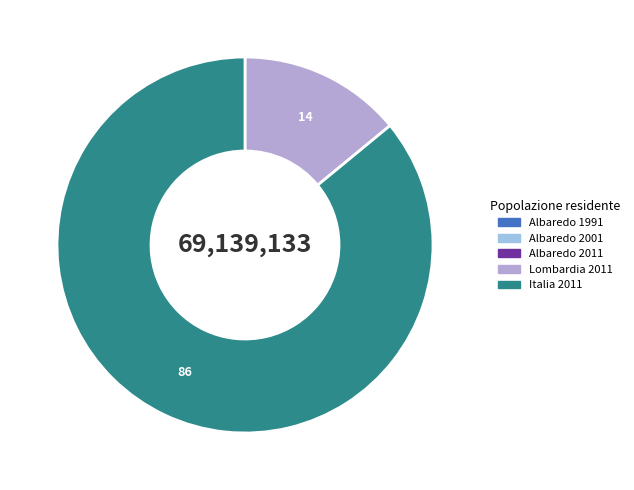

What percentage is NOT represented by Albaredo 2011?

100.0%